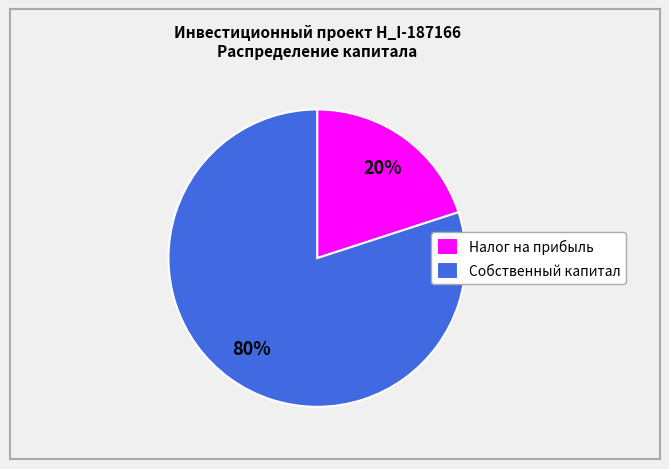

Count the number of slices in the pie.

2